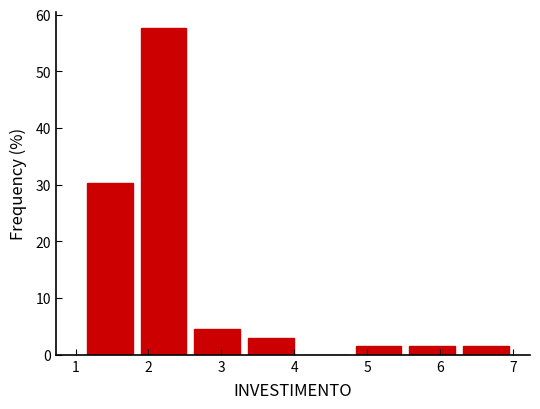

Reading left to right, transcribe this chart: for each bar, give the range it covers on the x-axis and its height. Neither the bar edges nor the heights are printed on the chart, so give them approximately, as read against the axes.

1.1 to 1.8: 30
1.8 to 2.6: 58
2.6 to 3.3: 5
3.3 to 4.1: 3
4.1 to 4.8: 0
4.8 to 5.5: 2
5.5 to 6.3: 2
6.3 to 7.0: 2